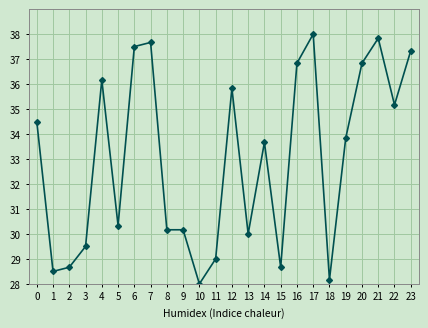

Reading right to left, list all the values displayed in this chart.

37.3	35.2	37.8	36.8	33.8	28.2	38.0	36.8	28.7	33.7	30.0	35.8	29.0	28.0	30.2	30.2	37.7	37.5	30.3	36.2	29.5	28.7	28.5	34.5